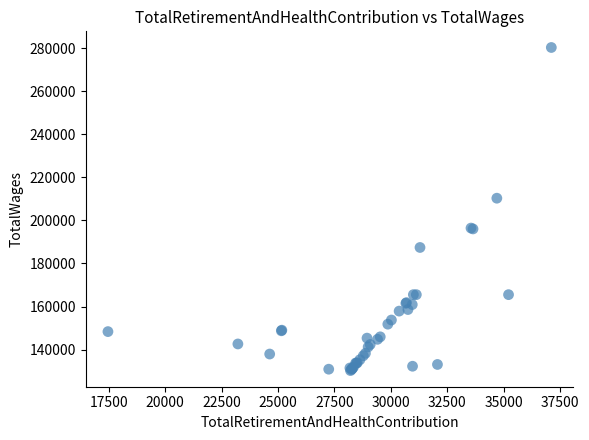

What Y value in the scatter plot is closest to 205313?

210345